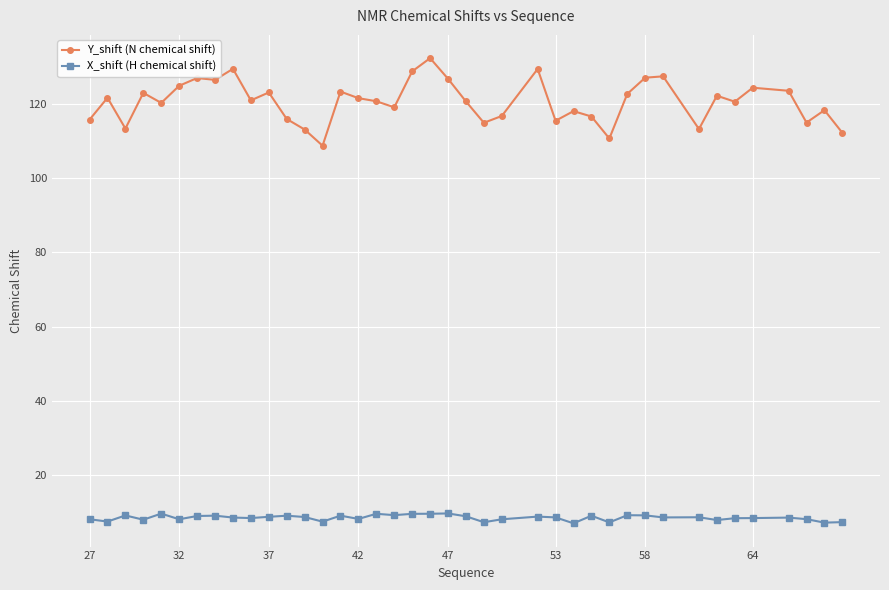

True or false: Y_shift (N chemical shift) and X_shift (H chemical shift) cross at least once.

False